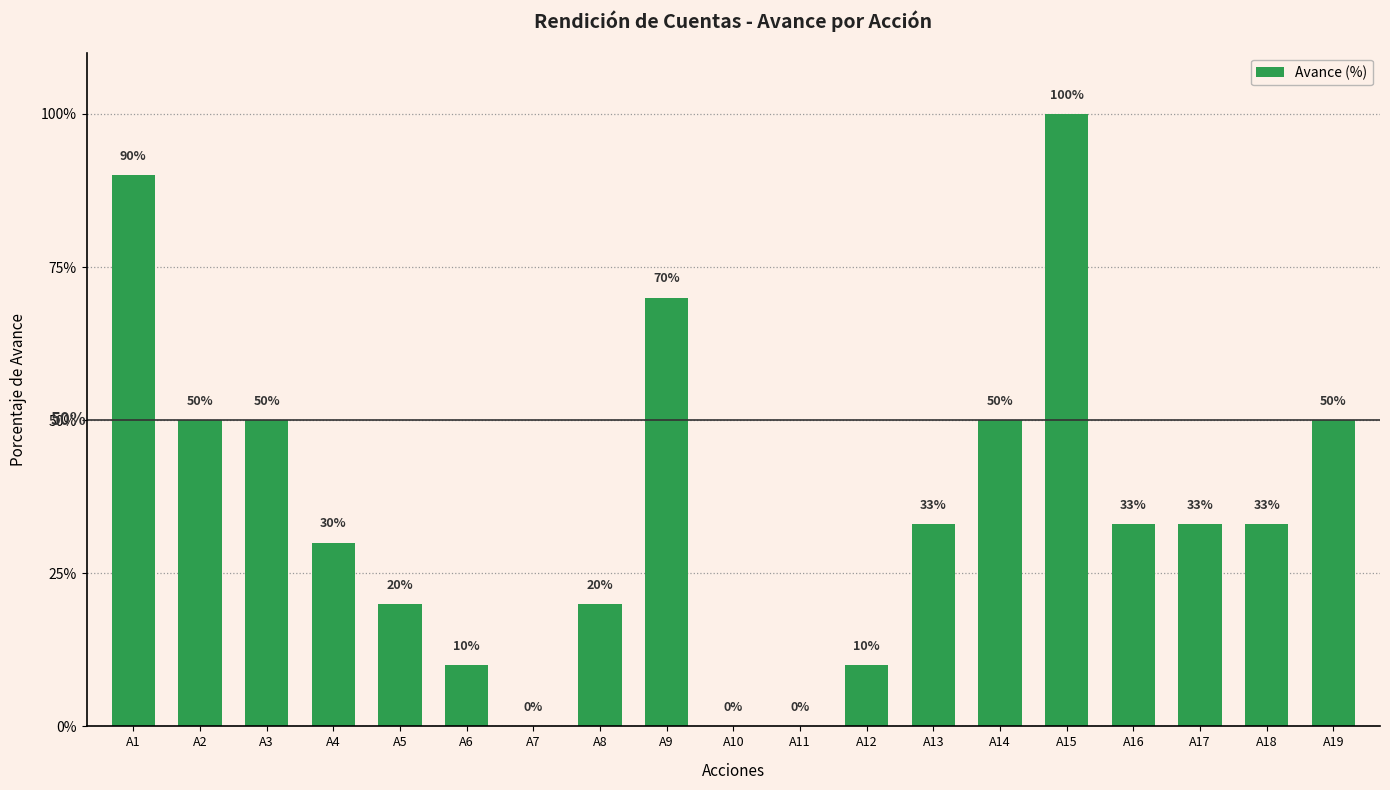

True or false: the data shows 0.9 at A1.

True